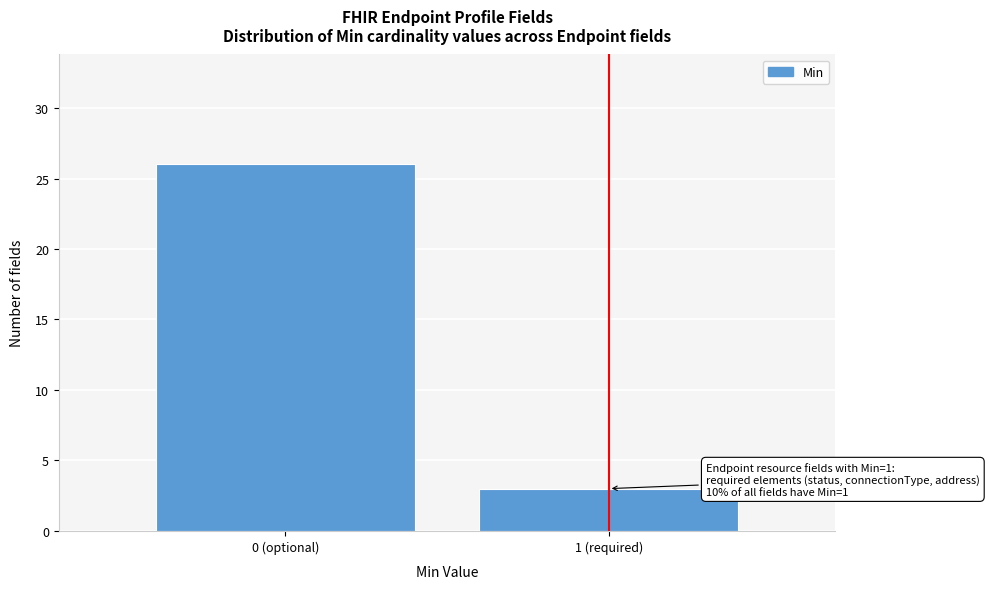

Reading left to right, list all the values displayed in this chart.

26	3